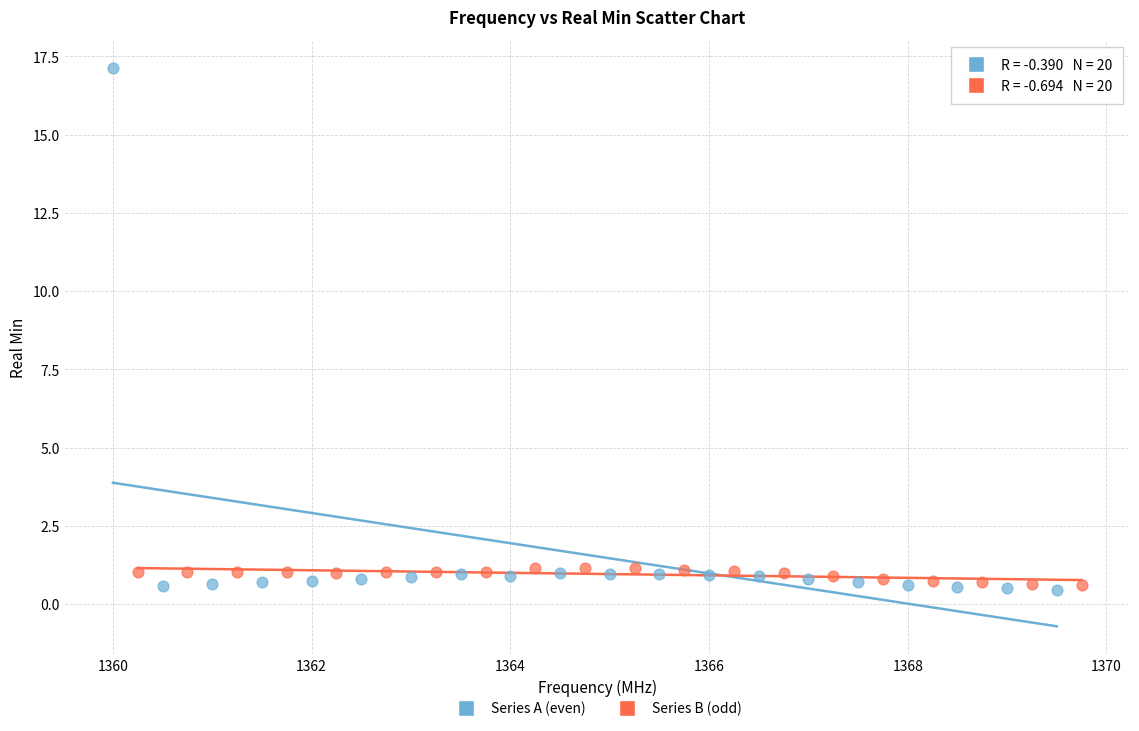

What are all the series names shown in the legend?

Series A (even), Series B (odd)